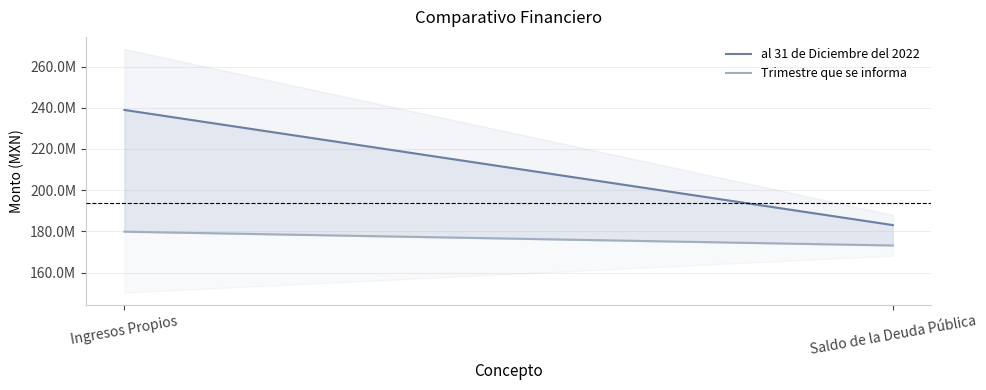

Does the chart have visible grid lines?

Yes